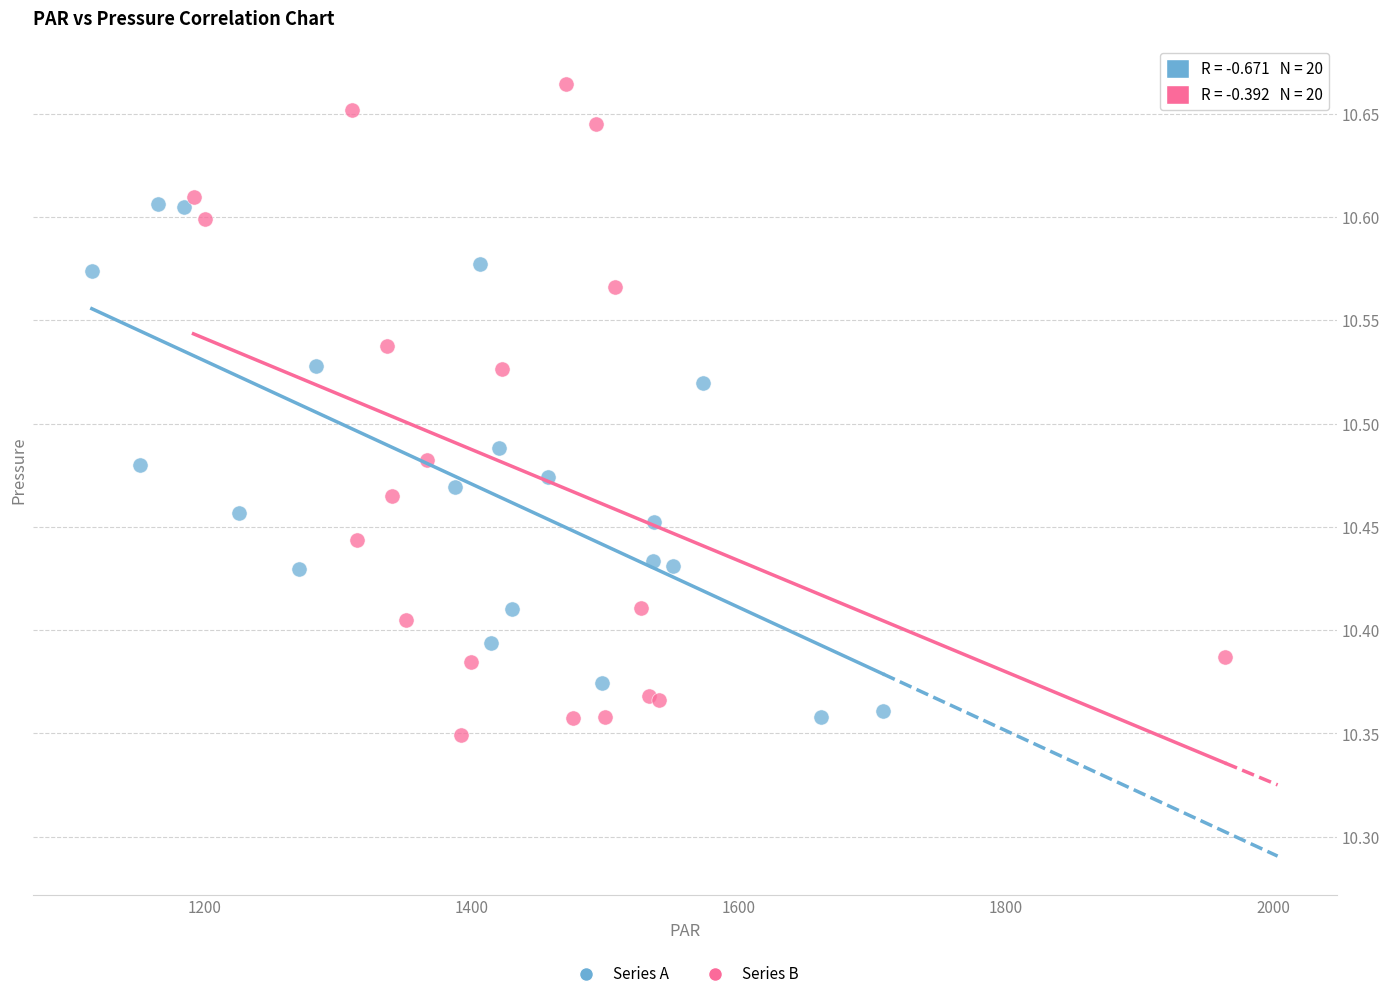

Which series has the largest Y range (max minus min)?

Series B